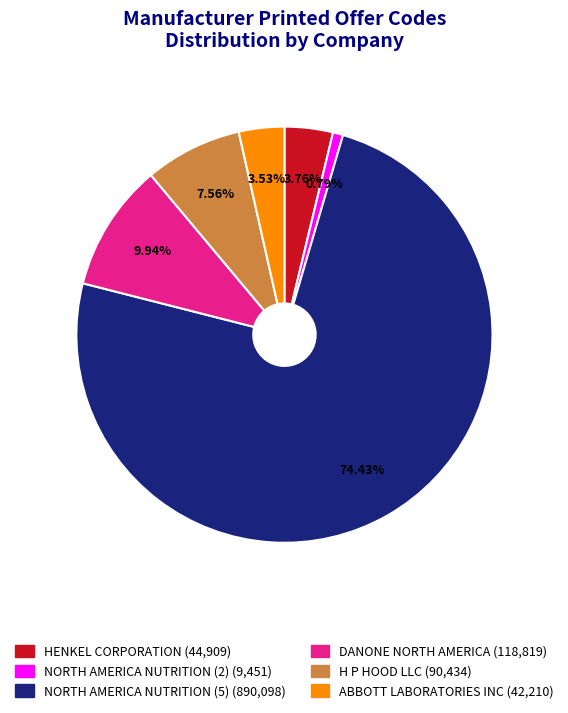

Which category has the biggest portion of the pie?

NORTH AMERICA NUTRITION (5)